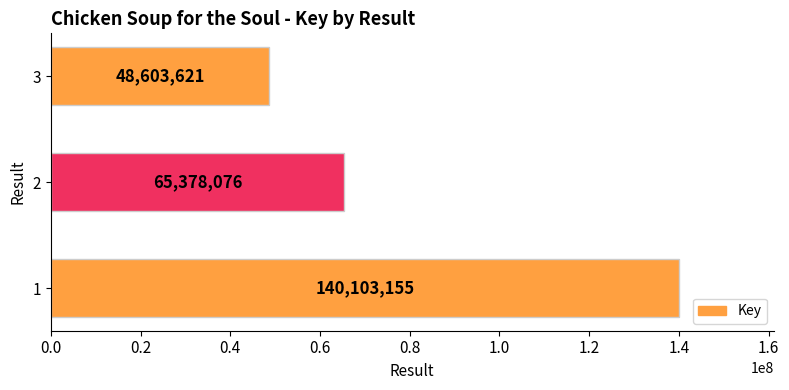

How many bars are there in total?

3